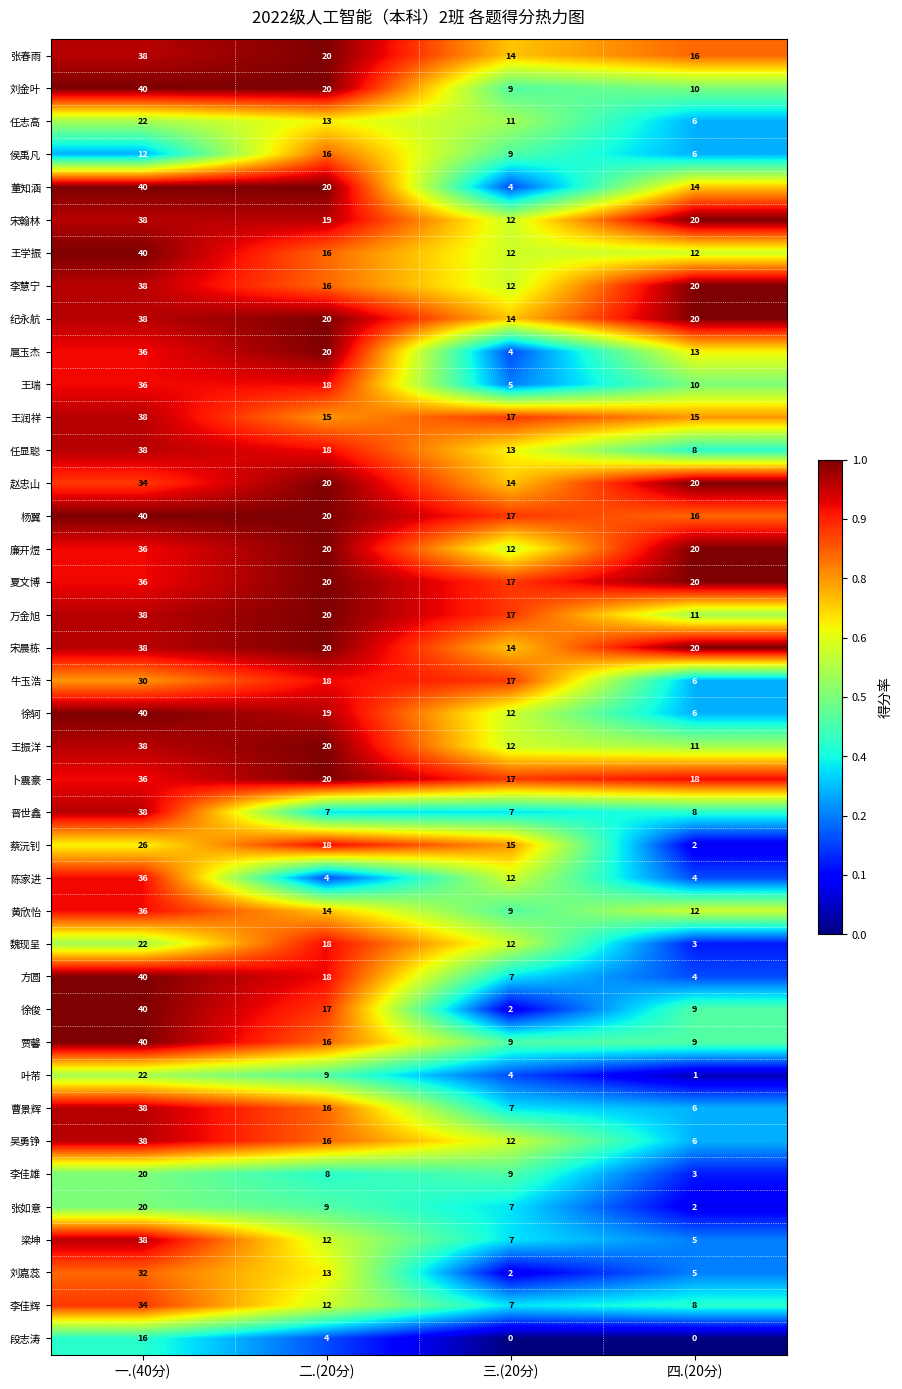

True or false: 任志高 has a value of 13 at 二.(20分).

True